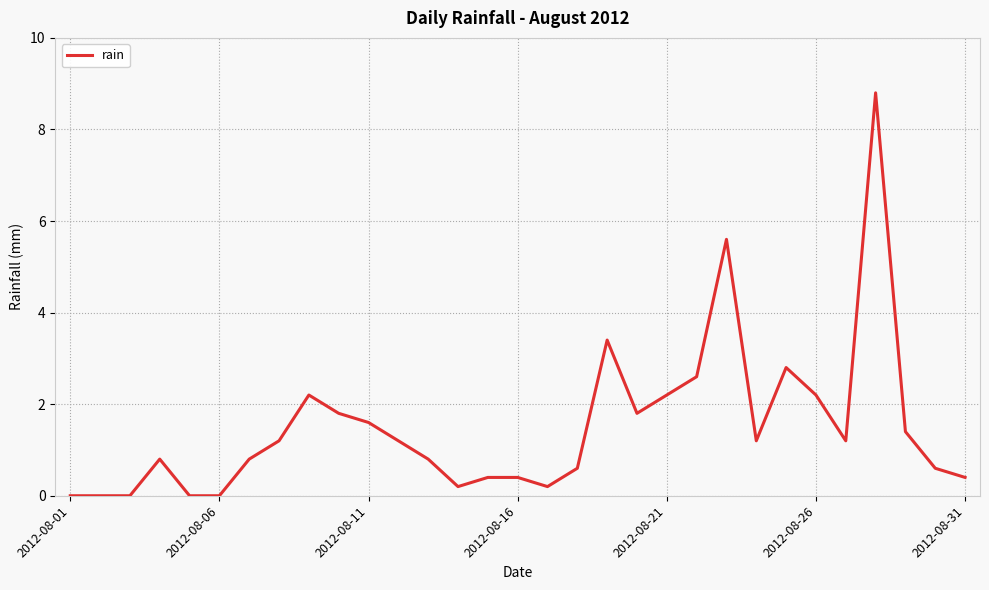

Reading left to right, list all the values displayed in this chart.

0.0	0.0	0.0	0.8	0.0	0.0	0.8	1.2	2.2	1.8	1.6	1.2	0.8	0.2	0.4	0.4	0.2	0.6	3.4	1.8	2.2	2.6	5.6	1.2	2.8	2.2	1.2	8.8	1.4	0.6	0.4